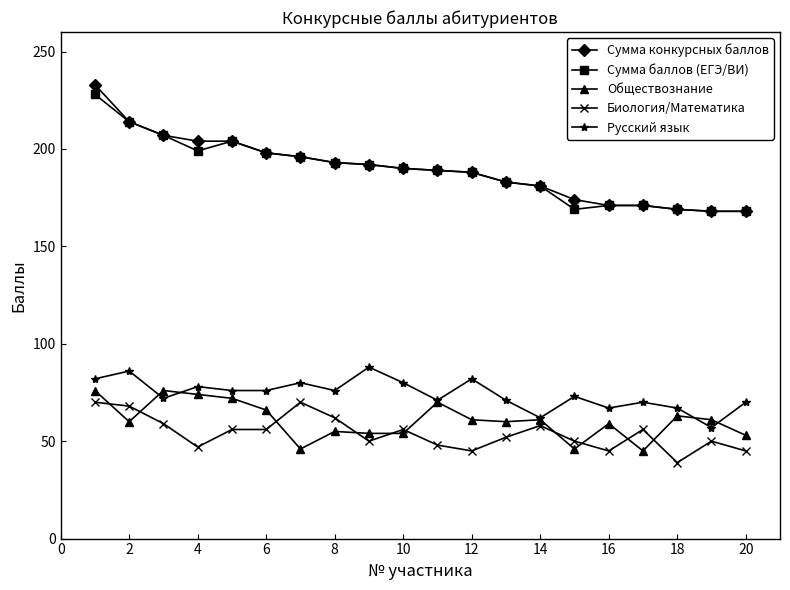

What is the difference between the maximum and second lowest values in the Обществознание series?

30